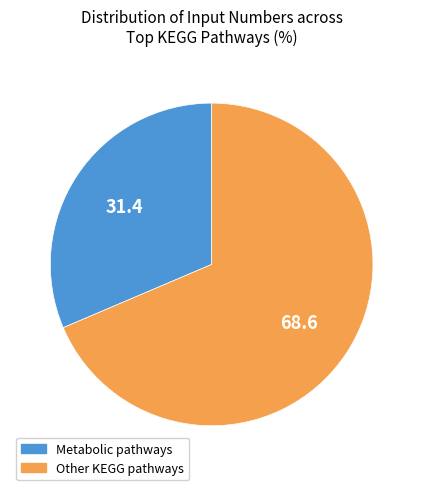

The Other KEGG pathways slice represents 69% of the pie. True or false?

True